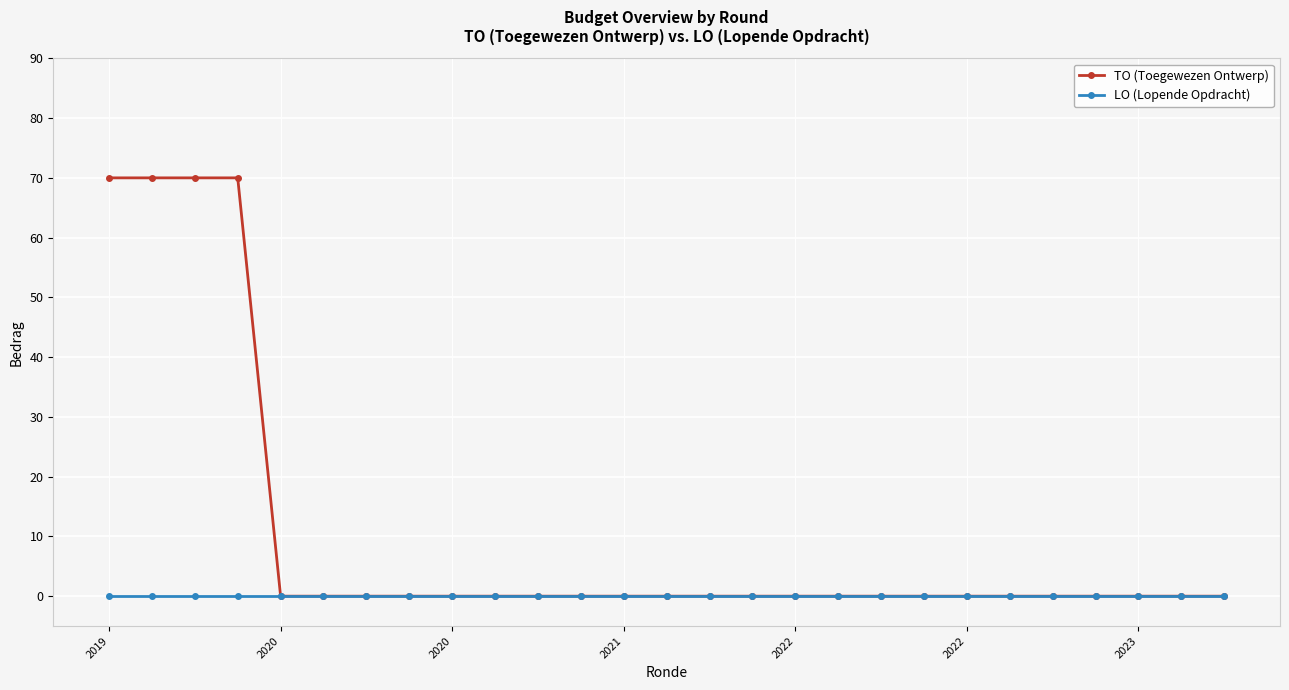

Reading left to right, what are all the values shown in this chart?

TO (Toegewezen Ontwerp): 70	70	70	70	0	0	0	0	0	0	0	0	0	0	0	0	0	0	0	0	0	0	0	0	0	0	0
LO (Lopende Opdracht): 0	0	0	0	0	0	0	0	0	0	0	0	0	0	0	0	0	0	0	0	0	0	0	0	0	0	0